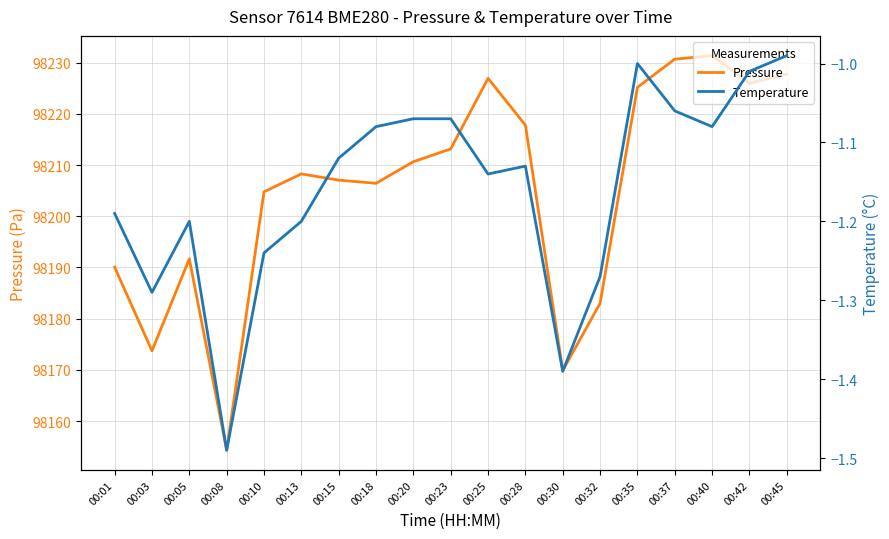

In pressure, how many points are lower than both neighbors (excluding endpoints)?

5